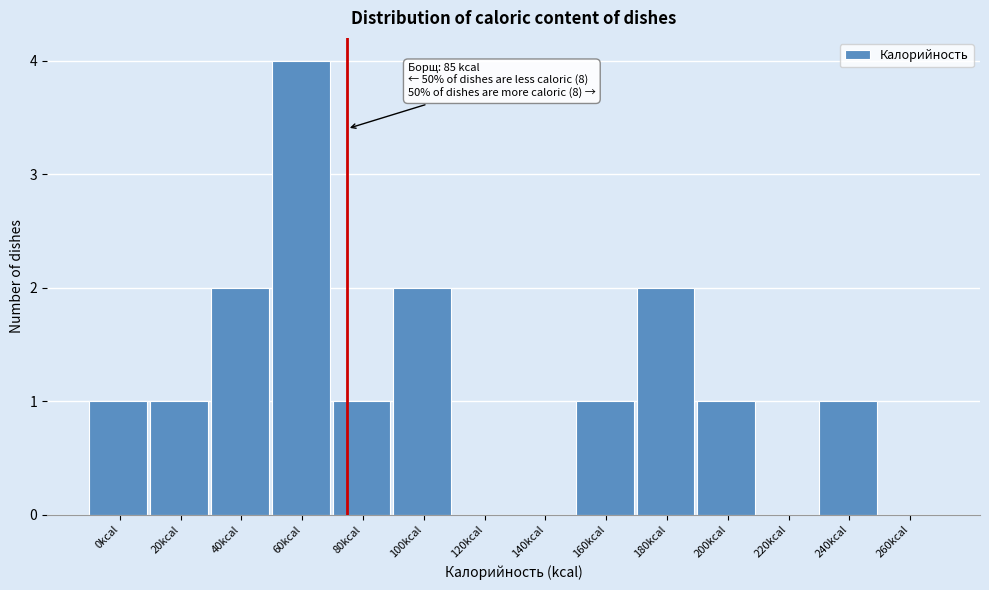

Reading left to right, extract all data points from this chart.

0kcal=1	20kcal=1	40kcal=2	60kcal=4	80kcal=1	100kcal=2	120kcal=0	140kcal=0	160kcal=1	180kcal=2	200kcal=1	220kcal=0	240kcal=1	260kcal=0